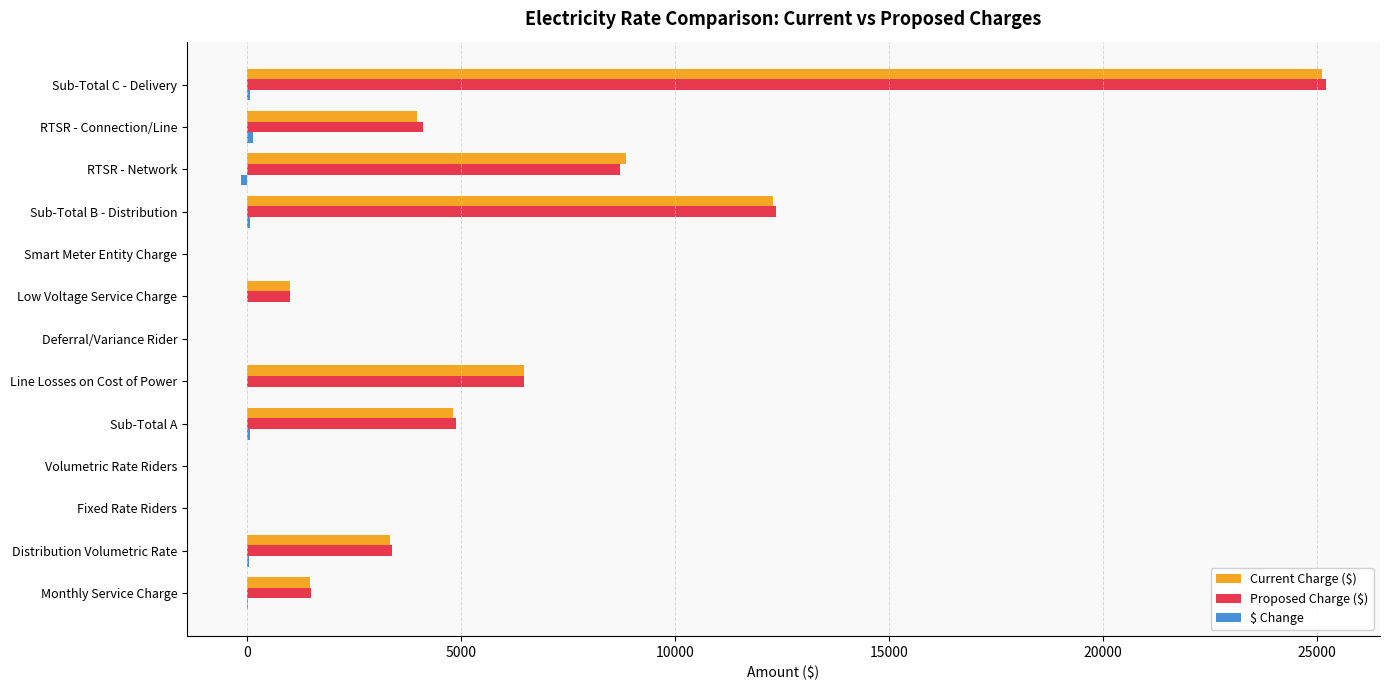

Between Distribution Volumetric Rate and Fixed Rate Riders, which series saw the biggest shift?

Proposed Charge ($)